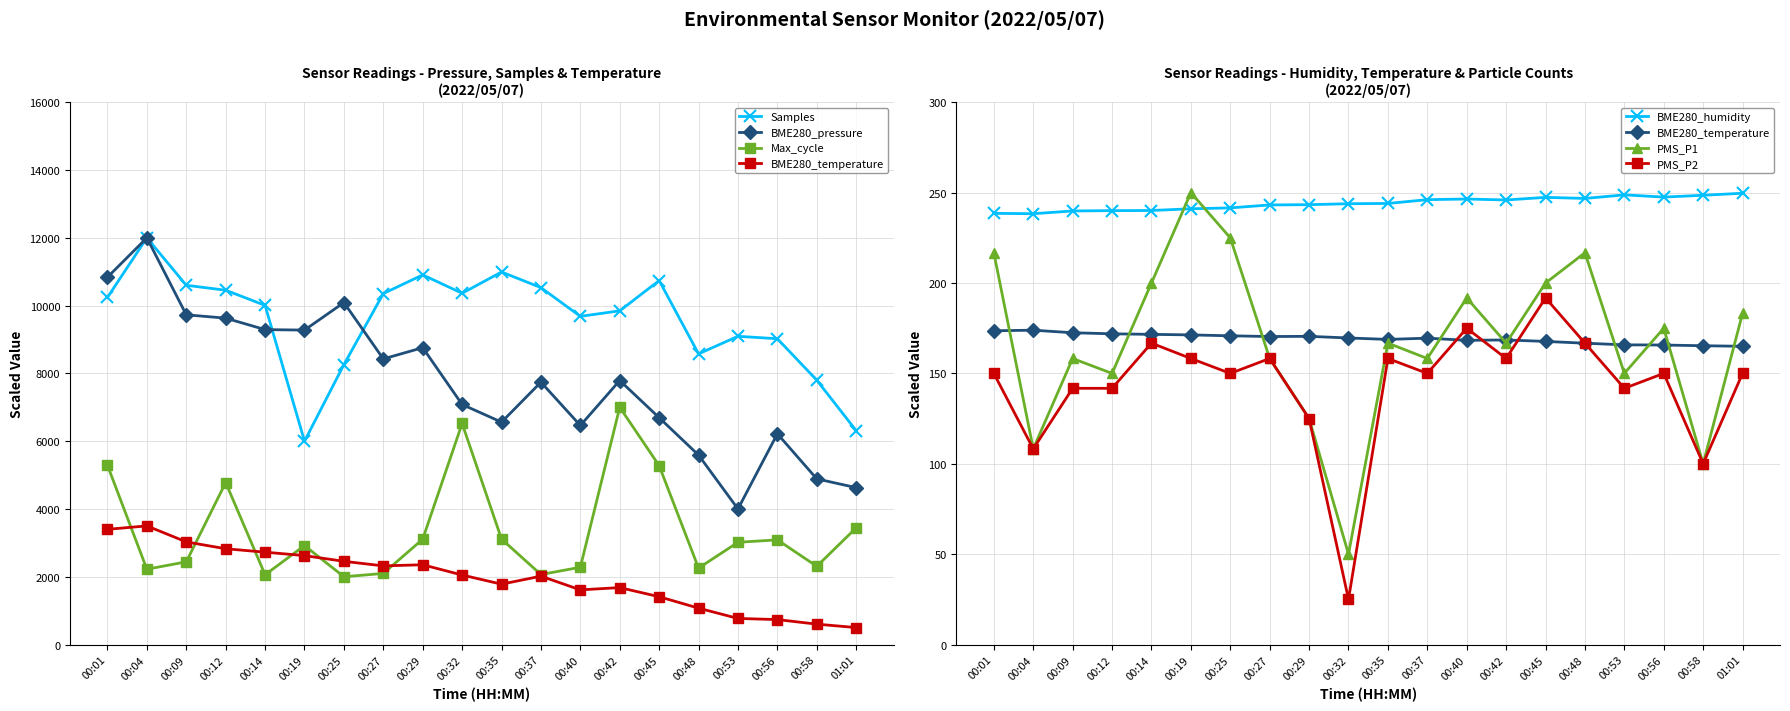

Does the chart have visible grid lines?

Yes